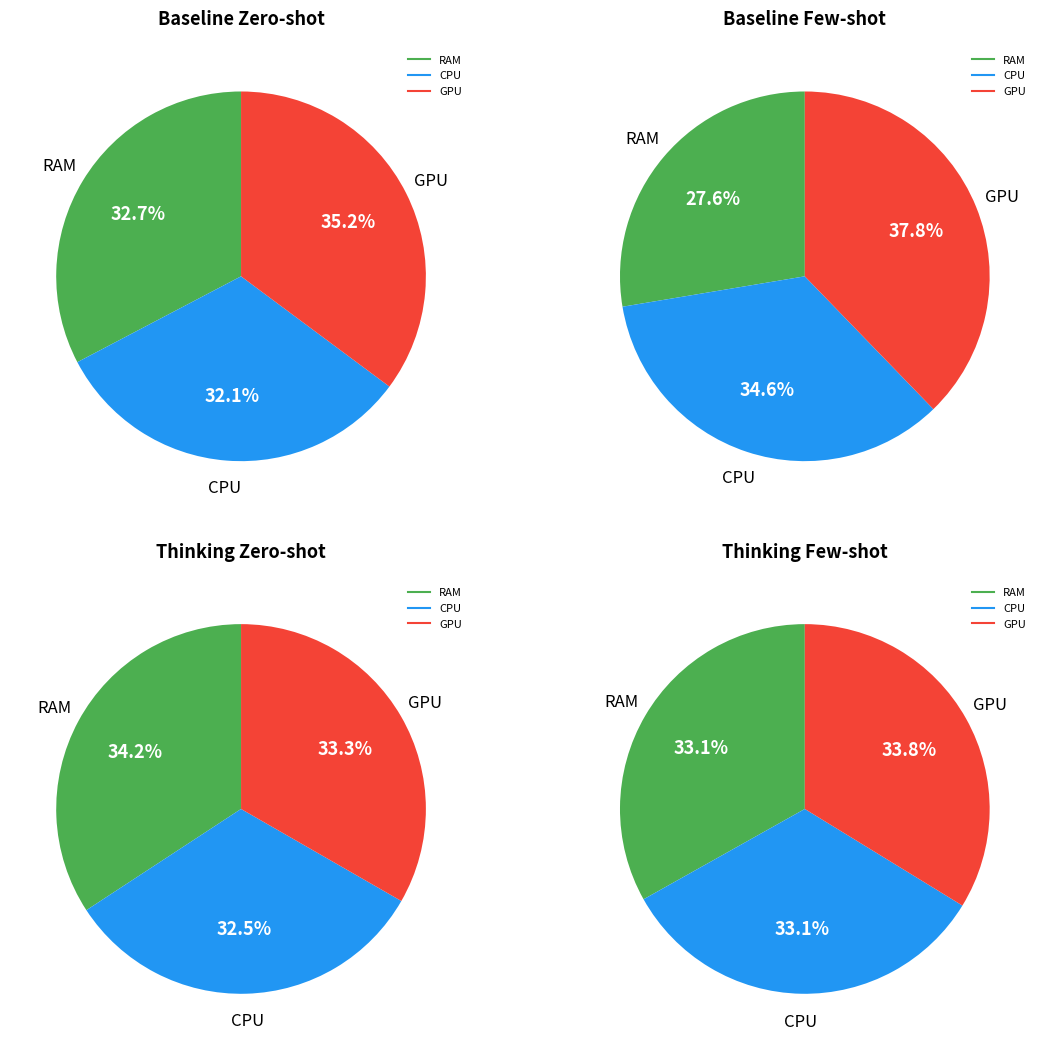

Is there any slice that represents more than half of the pie?

No